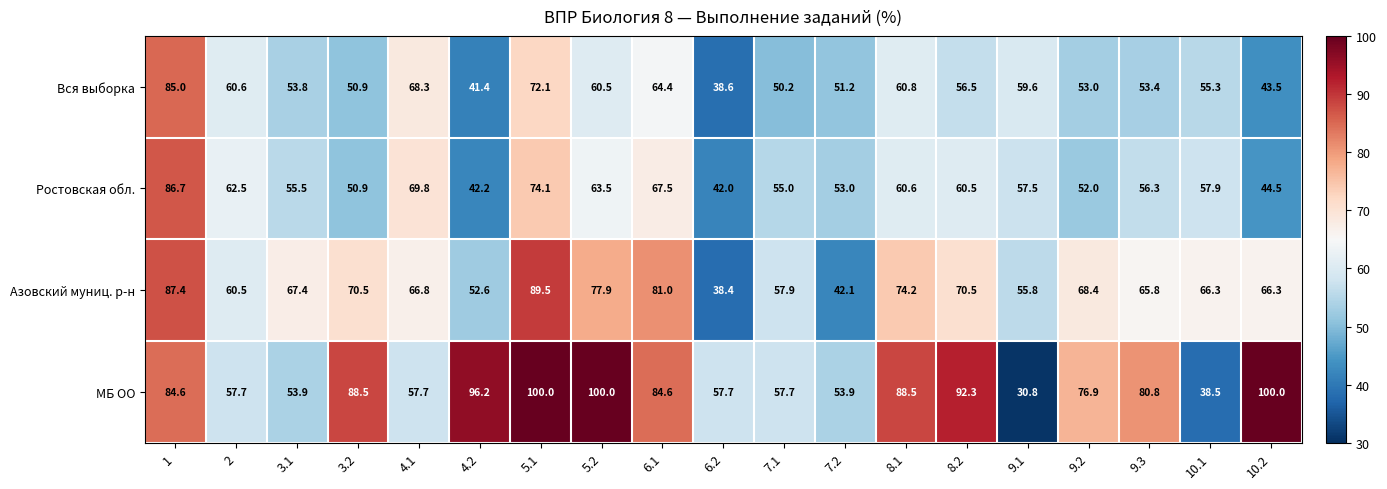

At 7.1, list the series in order from largest to smallest.

Азовский муниц. р-н, МБ ОО, Ростовская обл., Вся выборка